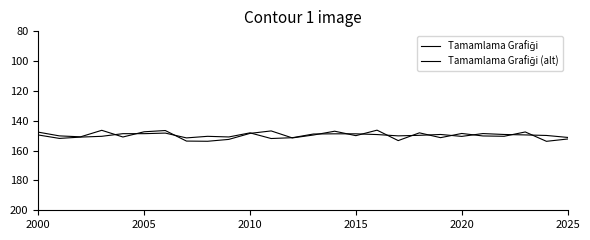

How many lines are shown in the chart?

2